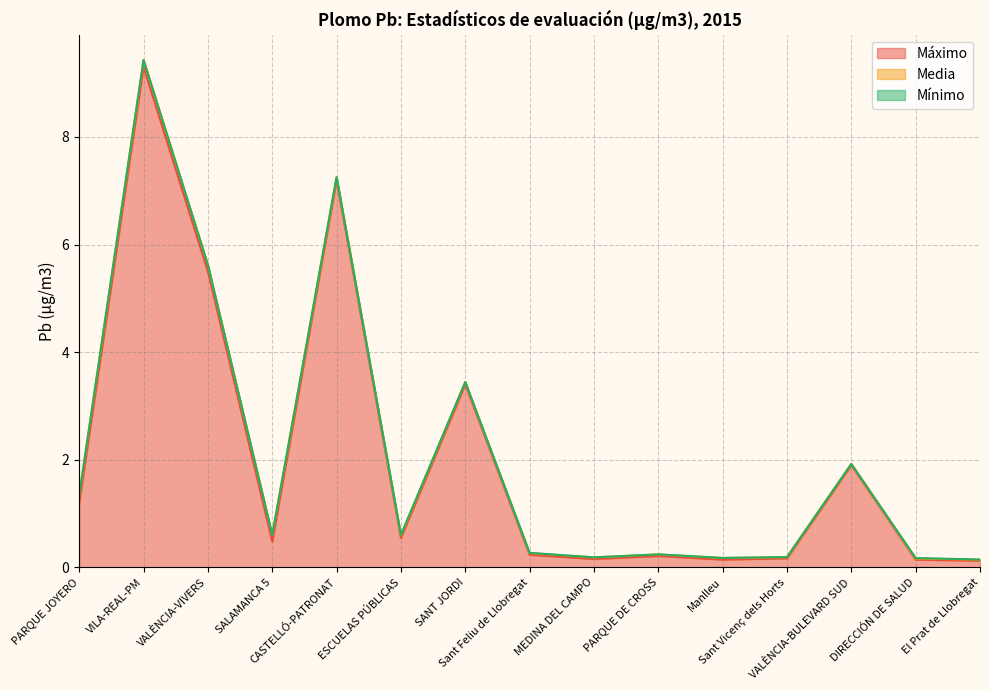

Reading left to right, transcribe all the data shown in this chart.

Máximo: 1.2	9.3	5.5	0.5	7.2	0.5	3.4	0.2	0.2	0.2	0.1	0.2	1.9	0.1	0.1
Media: 0.1	0.1	0.1	0.1	0.1	0.0	0.0	0.0	0.0	0.0	0.0	0.0	0.0	0.0	0.0
Mínimo: 0.0	0.0	0.0	0.0	0.0	0.0	0.0	0.0	0.0	0.0	0.0	0.0	0.0	0.0	0.0